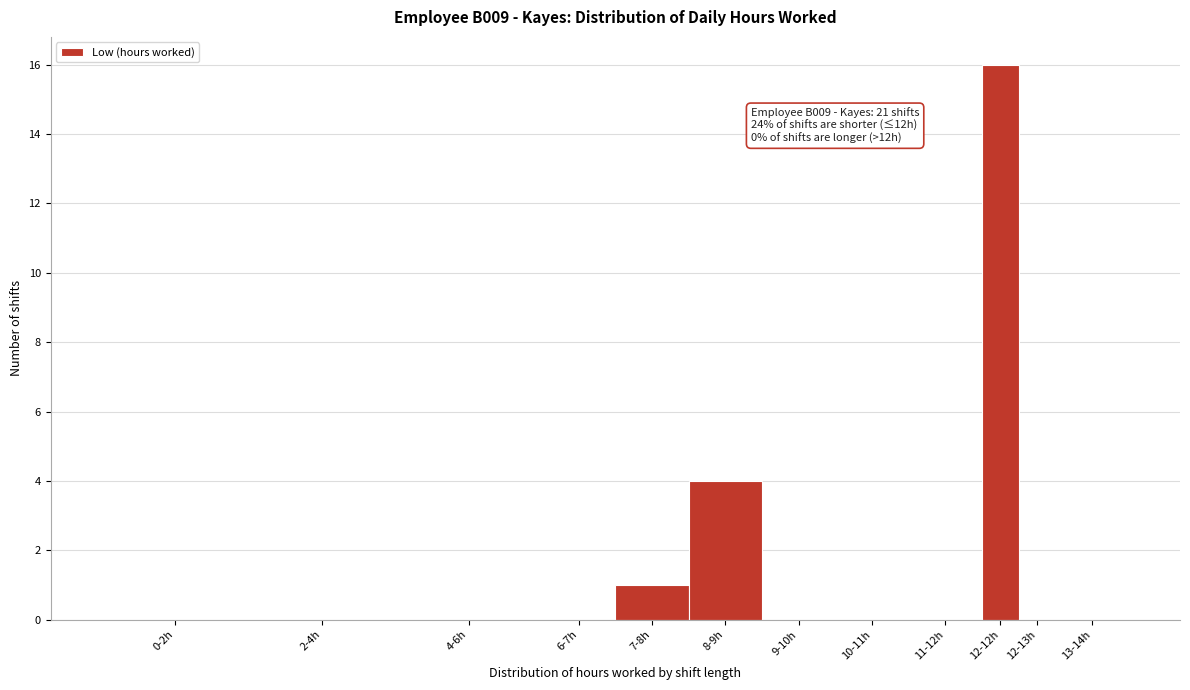

Reading left to right, transcribe all the data shown in this chart.

0-2h=0	2-4h=0	4-6h=0	6-7h=0	7-8h=1	8-9h=4	9-10h=0	10-11h=0	11-12h=0	12-12h=16	12-13h=0	13-14h=0